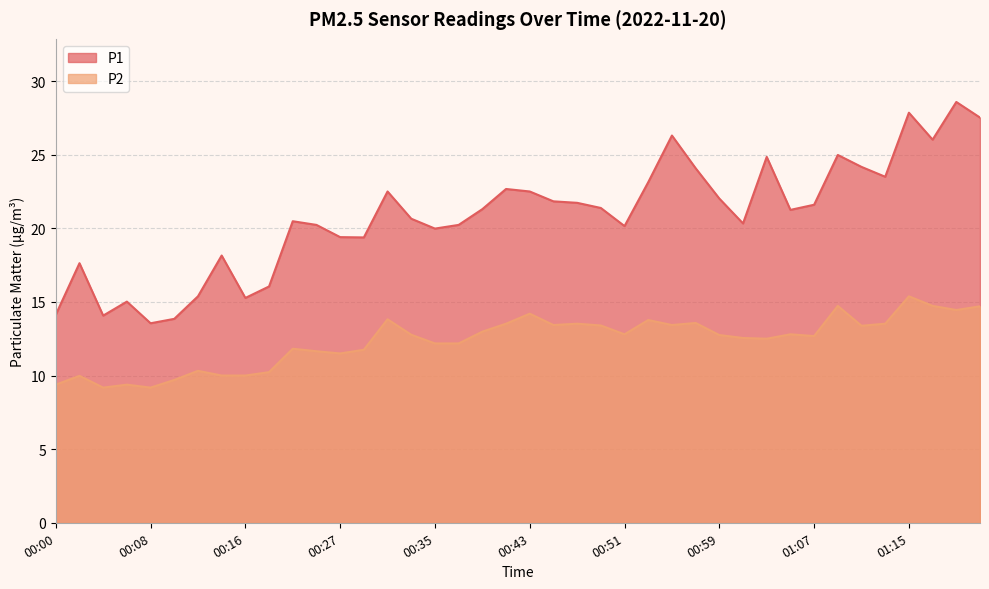

Where is P1 nearest to the value 21?

01:05